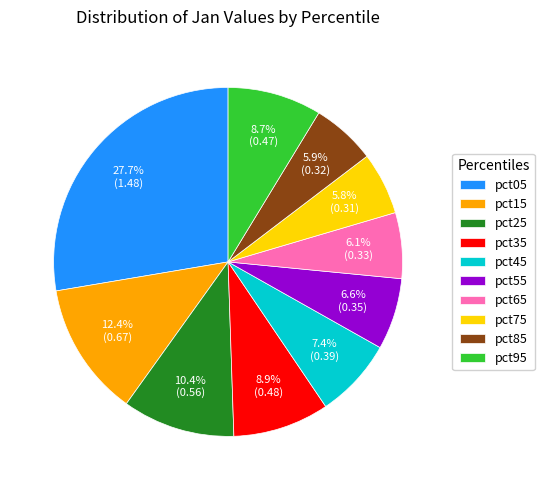

Is the sum of pct15 and pct25 greater than half?

No